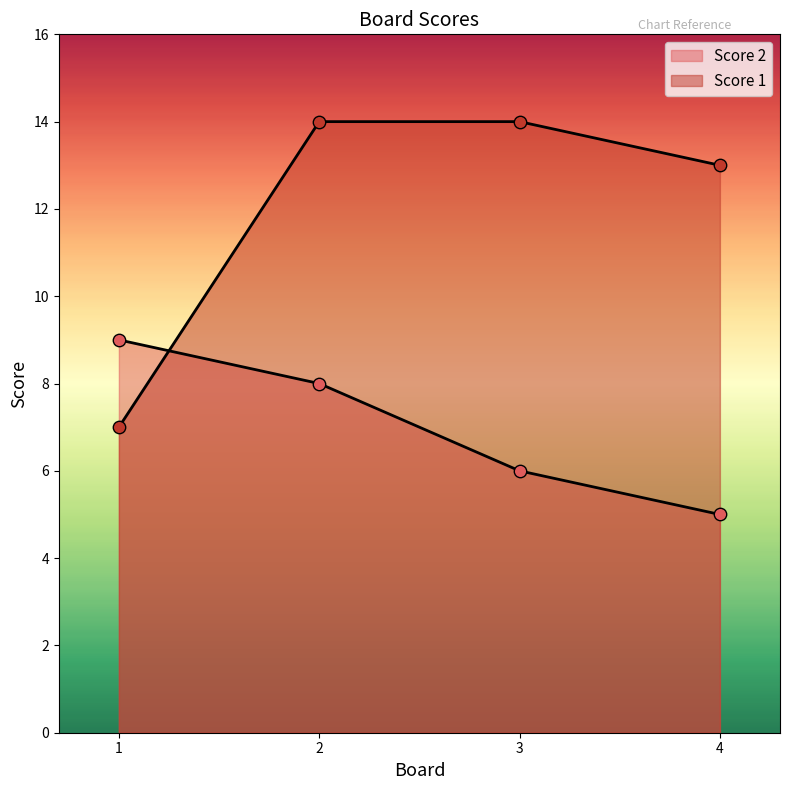

Which series has the largest total across all categories?

Score 1